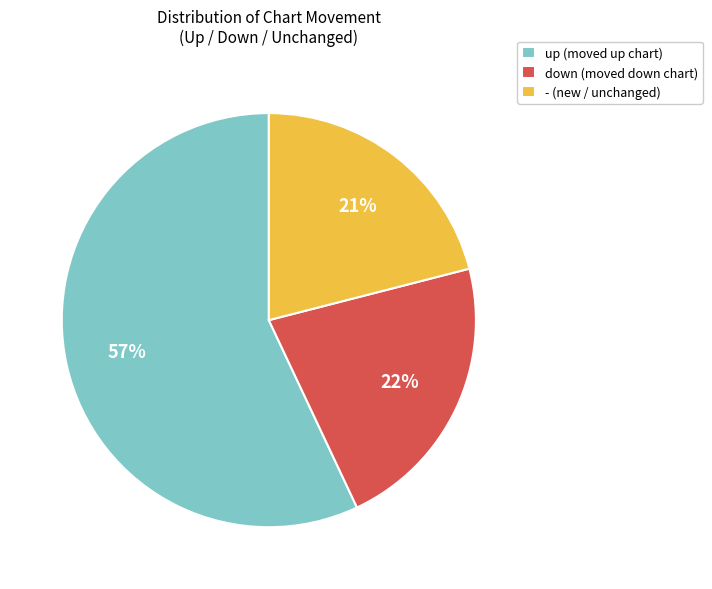

To the nearest percent, what portion does - represent?

21%